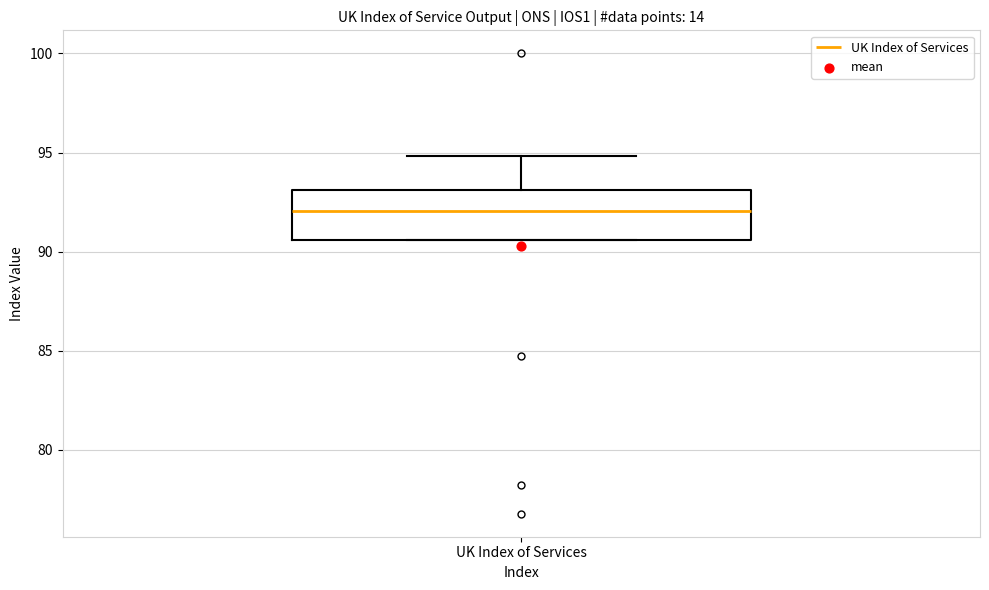

Where does the upper whisker of the box for UK Index of Services end on the y-axis? The values are not printed on the chart, so give them approximately, as read against the axis.

95.0